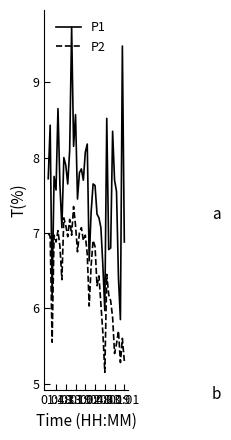

Which category has the highest value in the P2 series?

26